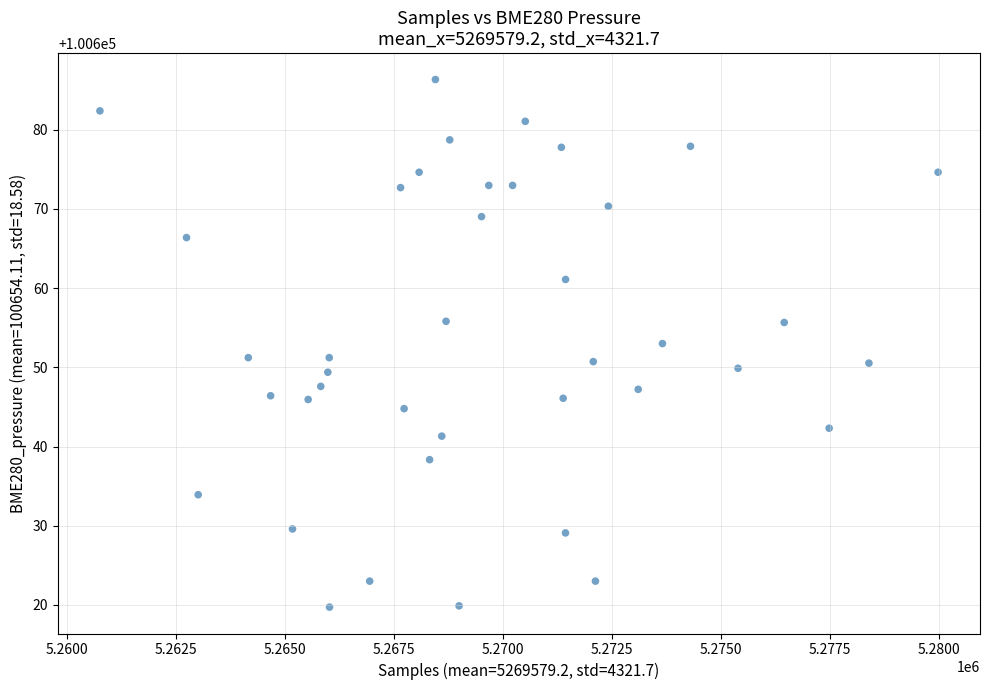

What is the range of Y values (max minus min)?

66.6